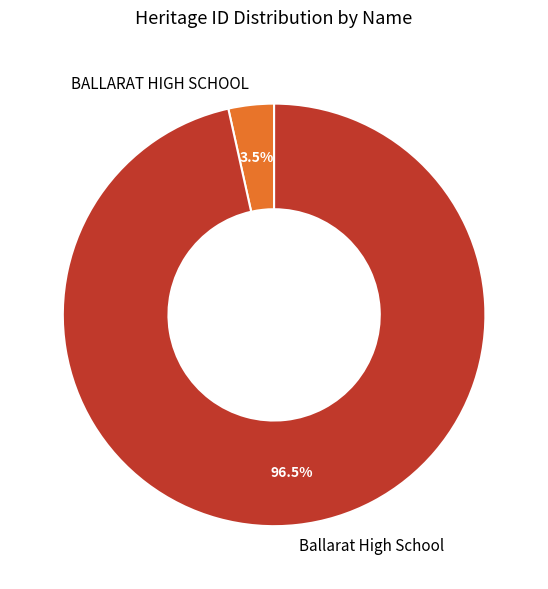

How many slices are in this pie chart?

2